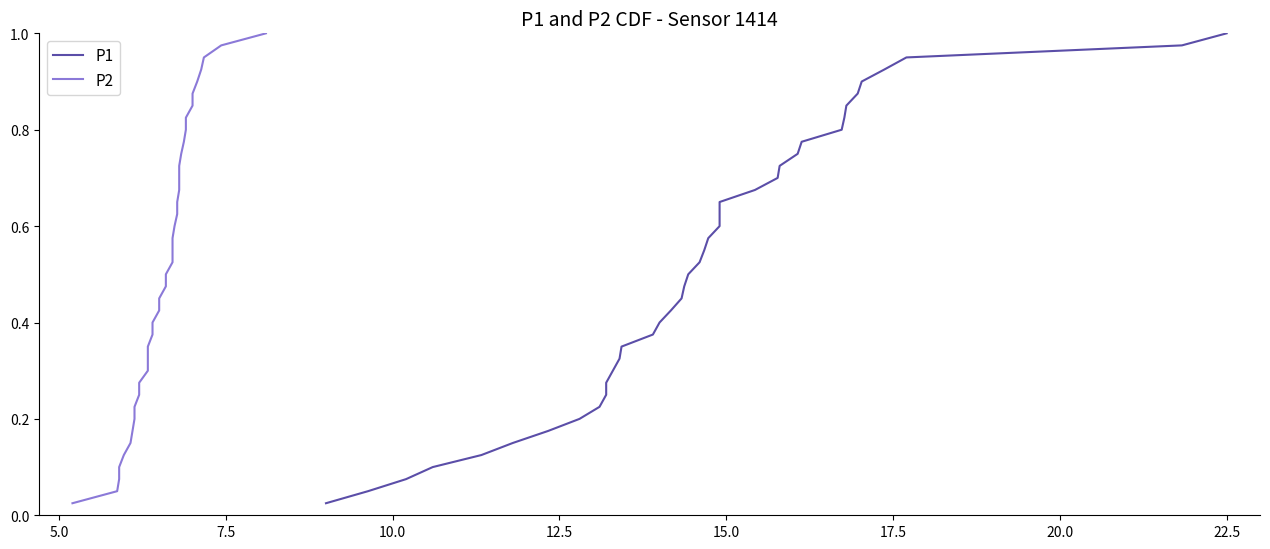

At how many categories does at least one series exceed 0?

40